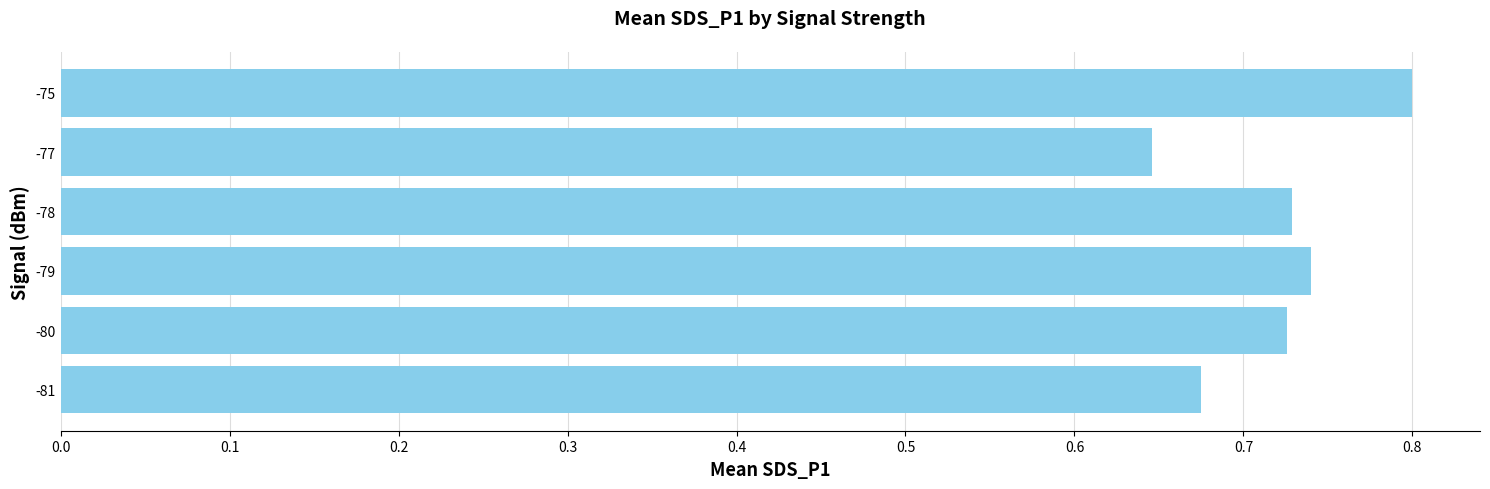

Which category has the highest value across all series?

-75